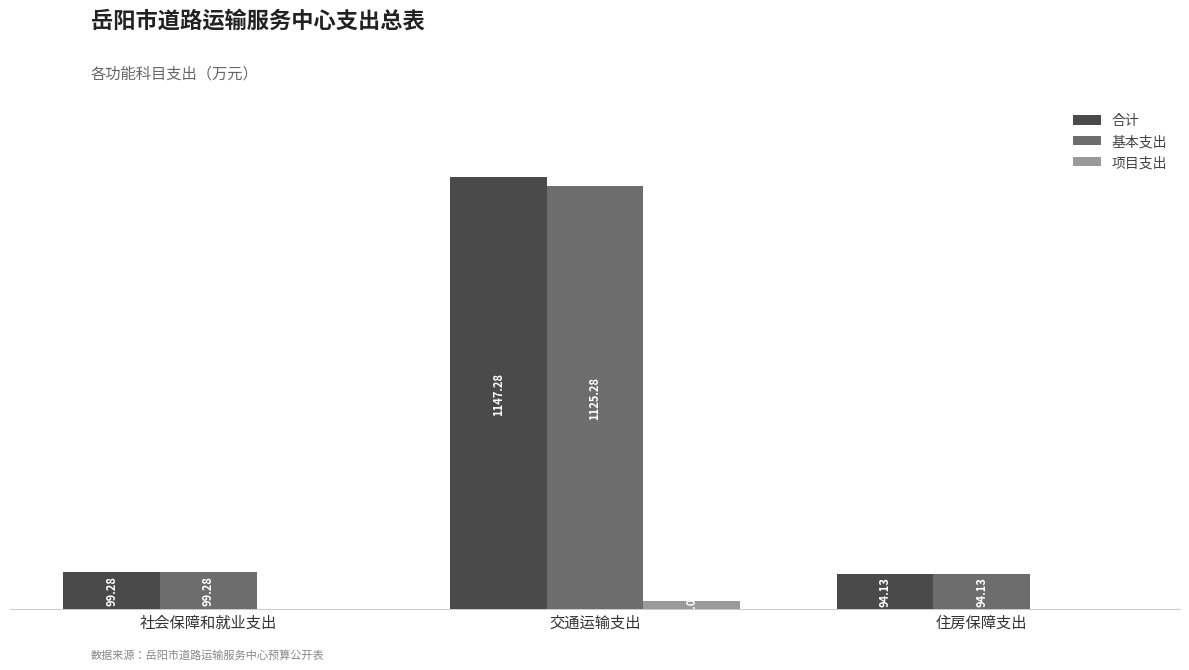

At which category is the sum across all series the highest?

交通运输支出